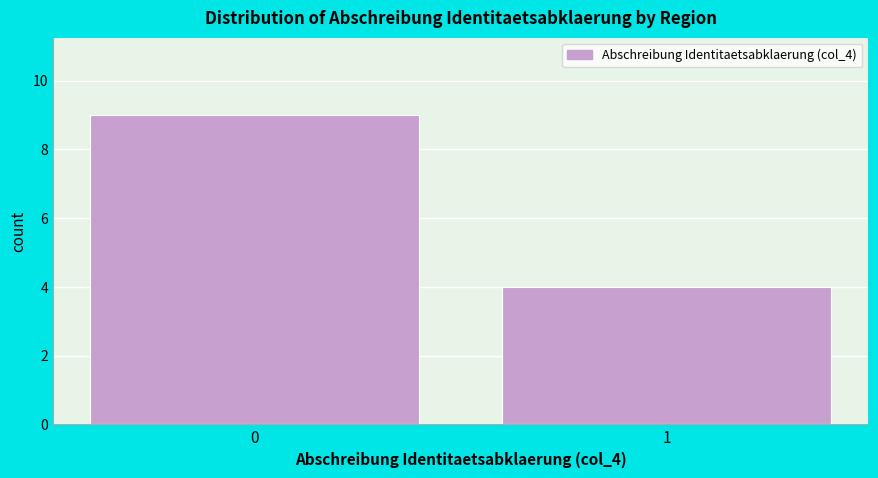

Reading left to right, what are all the values shown in this chart?

0=9	1=4